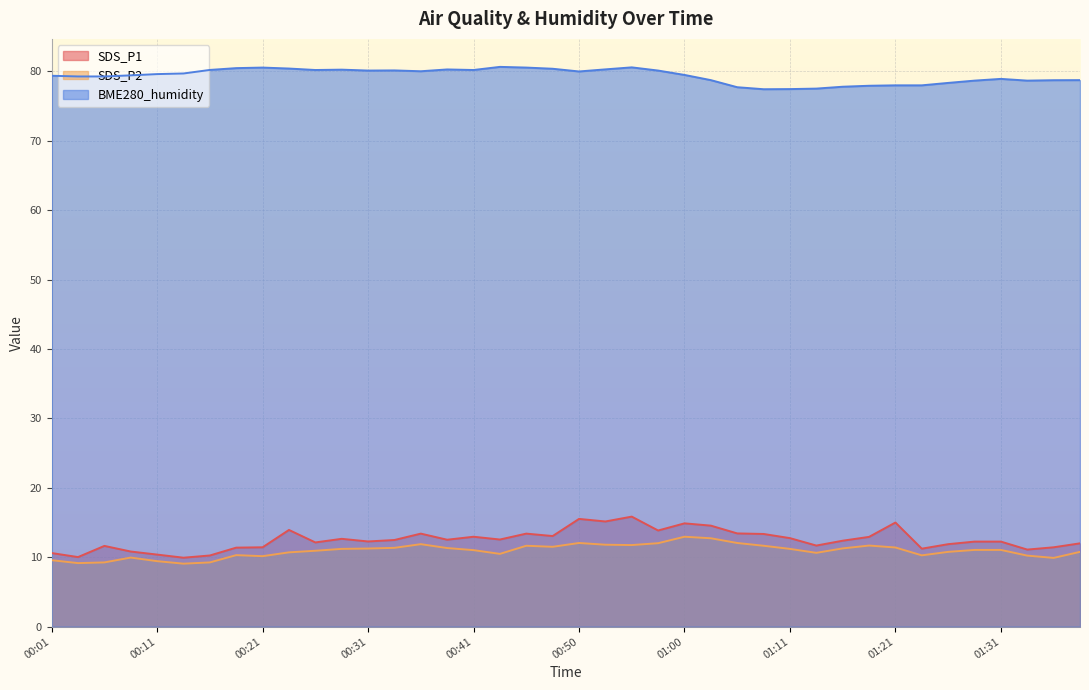

Reading left to right, what are all the values shown in this chart?

SDS_P1: 00:01=10.6	00:04=10.0	00:06=11.6	00:09=10.8	00:11=10.4	00:14=9.9	00:16=10.2	00:19=11.4	00:21=11.4	00:23=13.9	00:26=12.1	00:28=12.7	00:31=12.3	00:33=12.5	00:36=13.4	00:38=12.5	00:41=12.9	00:43=12.6	00:46=13.4	00:48=13.1	00:50=15.5	00:53=15.2	00:55=15.8	00:58=13.8	01:00=14.9	01:03=14.6	01:05=13.4	01:08=13.3	01:11=12.8	01:13=11.7	01:16=12.4	01:18=12.9	01:21=15.0	01:23=11.2	01:26=11.9	01:29=12.2	01:31=12.2	01:34=11.1	01:36=11.4	01:39=12.0
SDS_P2: 00:01=9.6	00:04=9.2	00:06=9.2	00:09=9.9	00:11=9.4	00:14=9.1	00:16=9.2	00:19=10.3	00:21=10.2	00:23=10.7	00:26=10.9	00:28=11.2	00:31=11.2	00:33=11.3	00:36=11.9	00:38=11.3	00:41=11.0	00:43=10.5	00:46=11.7	00:48=11.5	00:50=12.1	00:53=11.8	00:55=11.8	00:58=12.0	01:00=12.9	01:03=12.7	01:05=12.1	01:08=11.7	01:11=11.2	01:13=10.6	01:16=11.3	01:18=11.7	01:21=11.4	01:23=10.3	01:26=10.8	01:29=11.1	01:31=11.1	01:34=10.2	01:36=9.9	01:39=10.8
BME280_humidity: 00:01=79.4	00:04=79.3	00:06=79.3	00:09=79.4	00:11=79.6	00:14=79.7	00:16=80.2	00:19=80.5	00:21=80.5	00:23=80.4	00:26=80.2	00:28=80.2	00:31=80.1	00:33=80.1	00:36=80.0	00:38=80.3	00:41=80.2	00:43=80.7	00:46=80.5	00:48=80.4	00:50=80.0	00:53=80.3	00:55=80.6	00:58=80.1	01:00=79.5	01:03=78.7	01:05=77.7	01:08=77.4	01:11=77.5	01:13=77.5	01:16=77.8	01:18=77.9	01:21=78.0	01:23=78.0	01:26=78.3	01:29=78.7	01:31=78.9	01:34=78.7	01:36=78.7	01:39=78.7